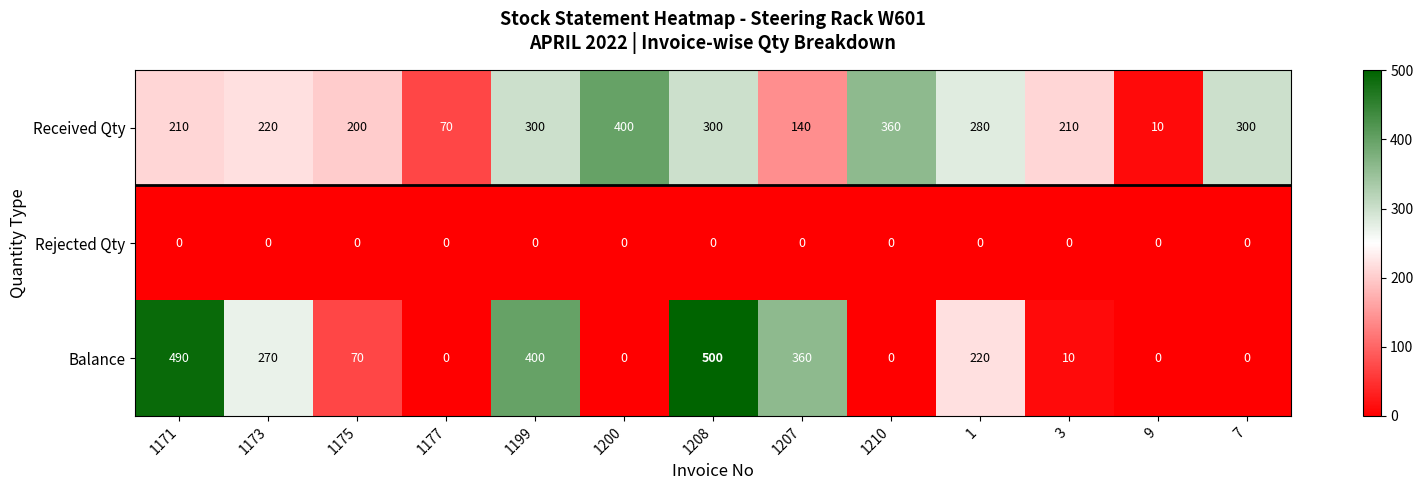

What is the highest value of the Balance series?

500